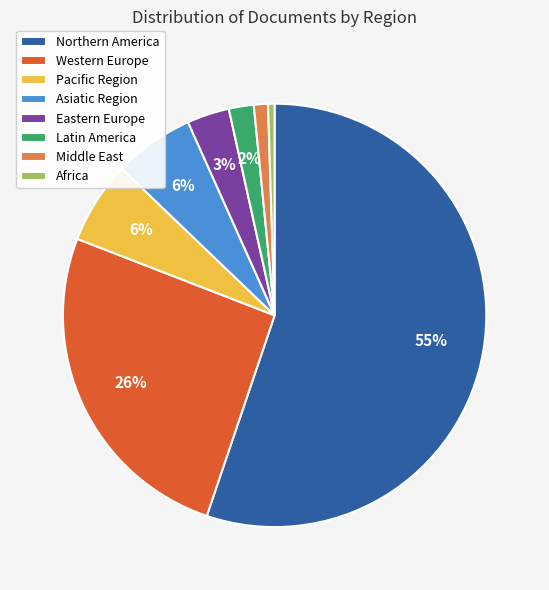

To the nearest percent, what percentage of the pie is Asiatic Region?

6%